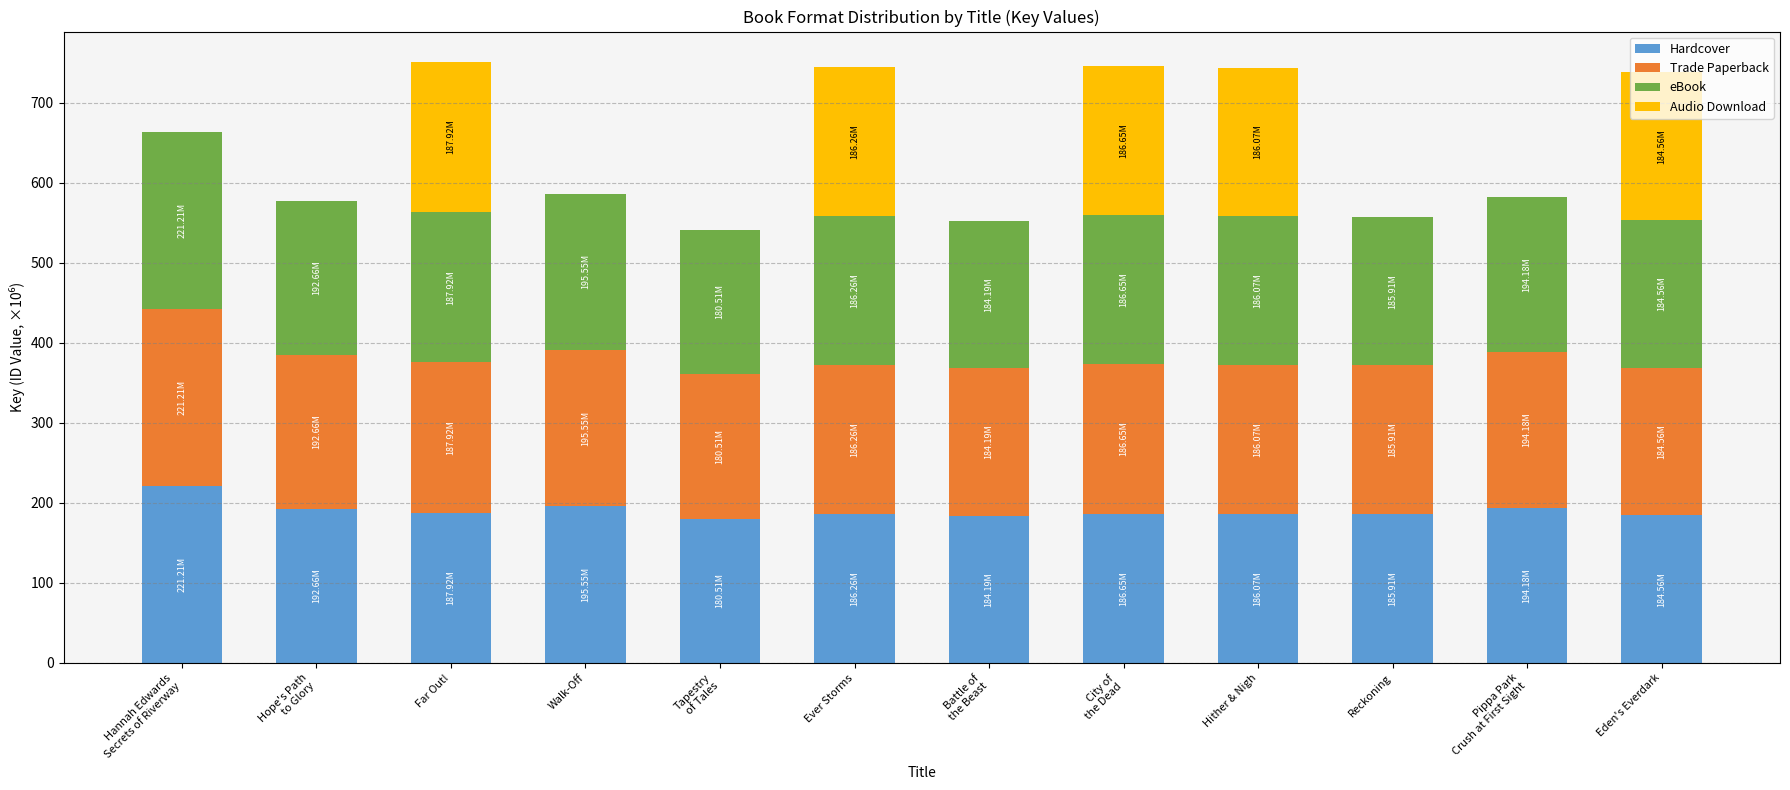

What is the total value across all series at Walk-Off?

586.7